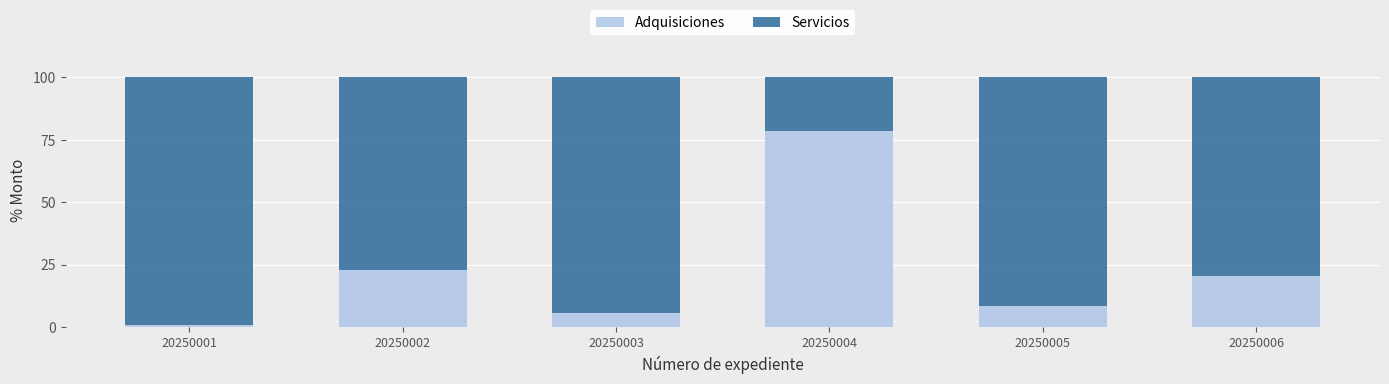

The value of Adquisiciones at 20250002 is 22.8. True or false?

True